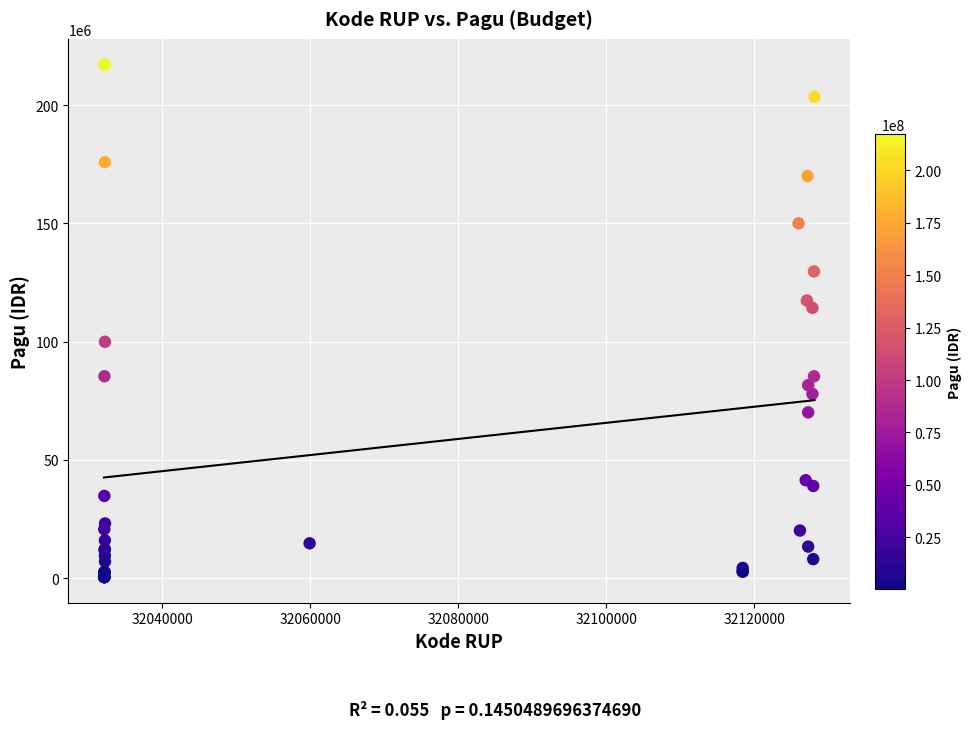

What Y value in the scatter plot is closest to 108830000?

114296000